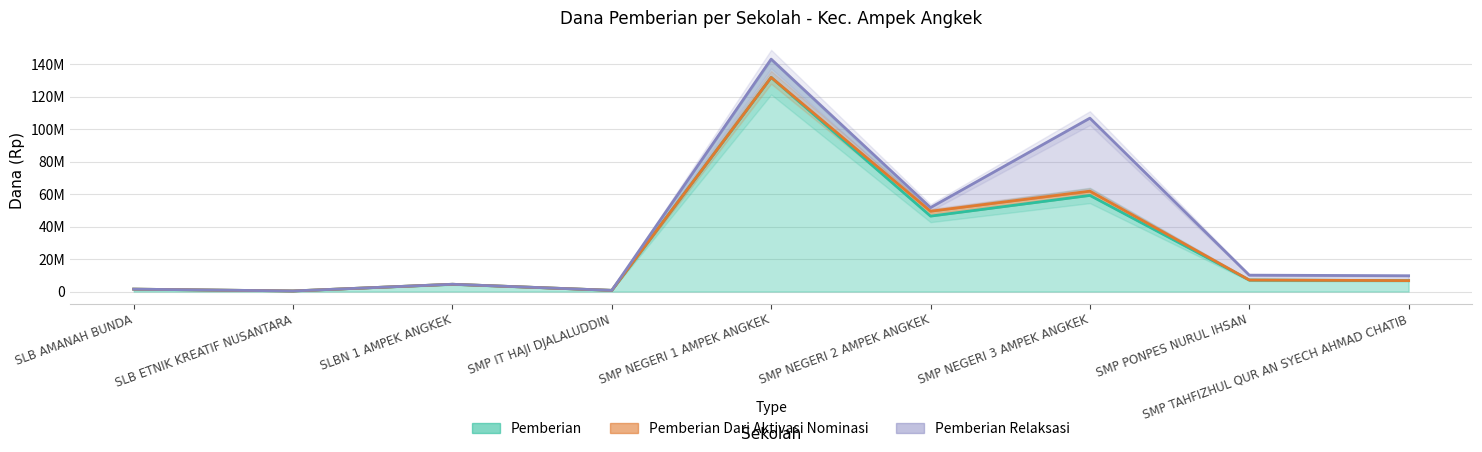

Between SMP NEGERI 1 AMPEK ANGKEK and SMP TAHFIZHUL QUR AN SYECH AHMAD CHATIB, which series saw the biggest shift?

Pemberian